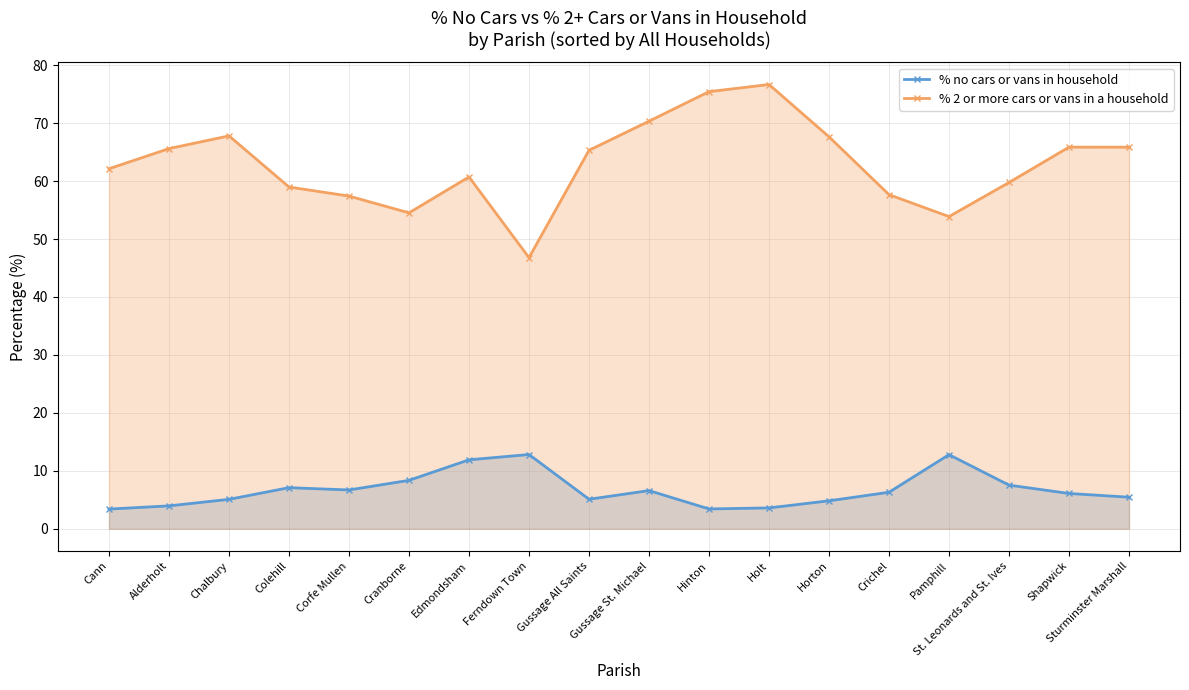

How many values in the % 2 or more cars or vans in a household series are below 65?

9